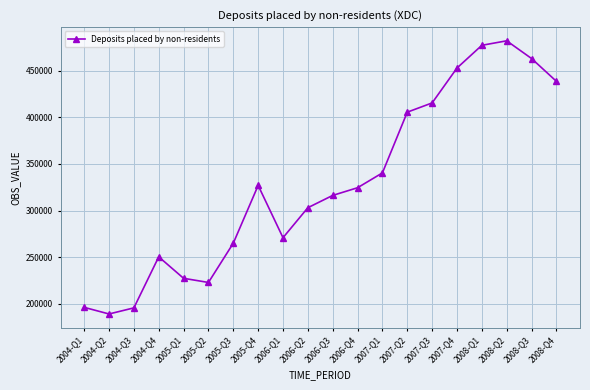

What is the change in value from 2004-Q2 to 2007-Q3?

+226621